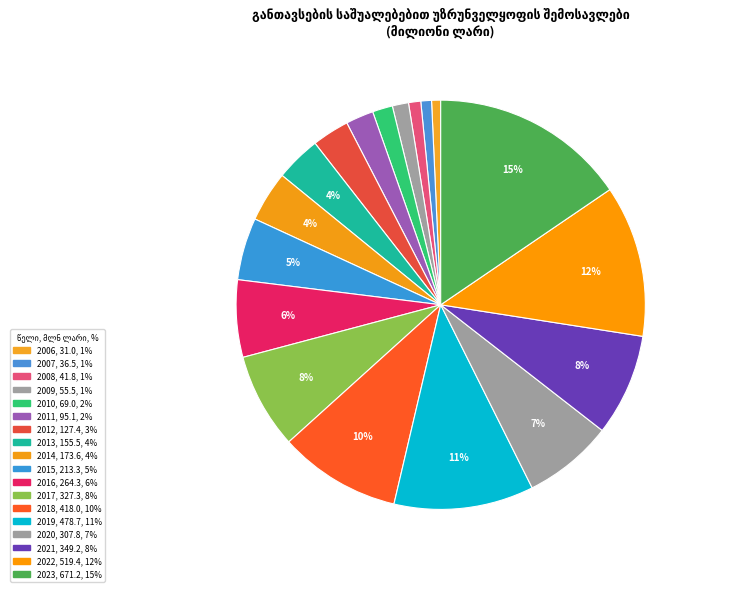

To the nearest percent, what portion does 2021 represent?

8%